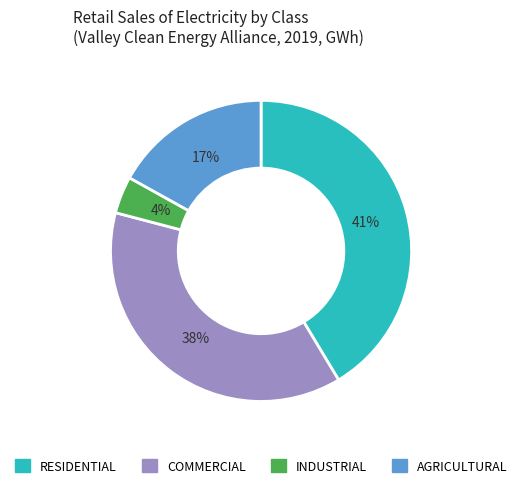

Is RESIDENTIAL the majority of the pie?

No